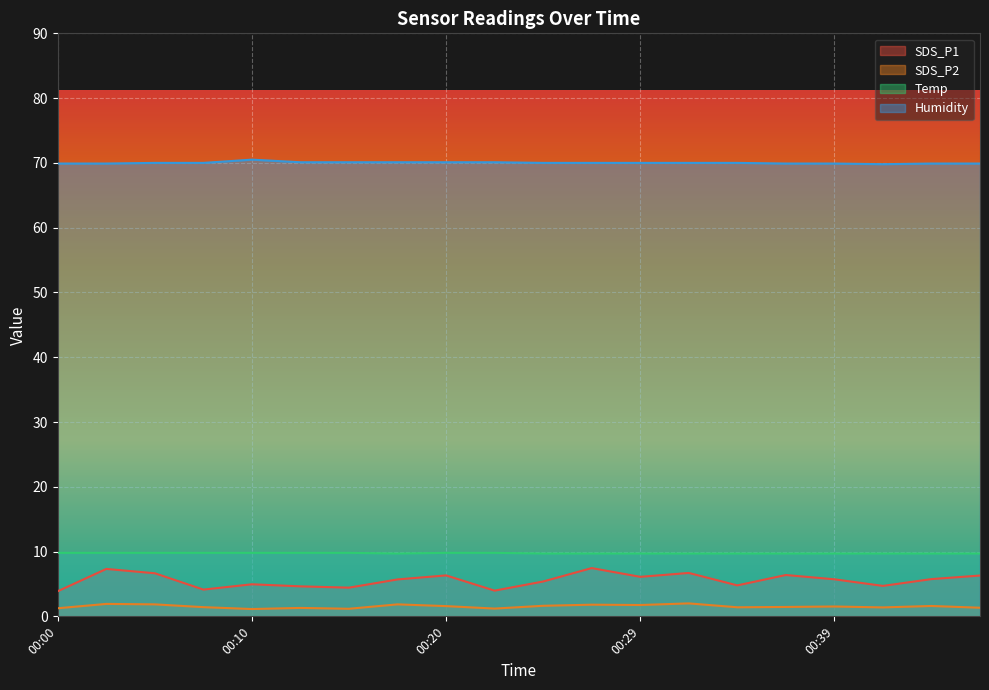

Between 00:10 and 00:47, which is larger?

00:47